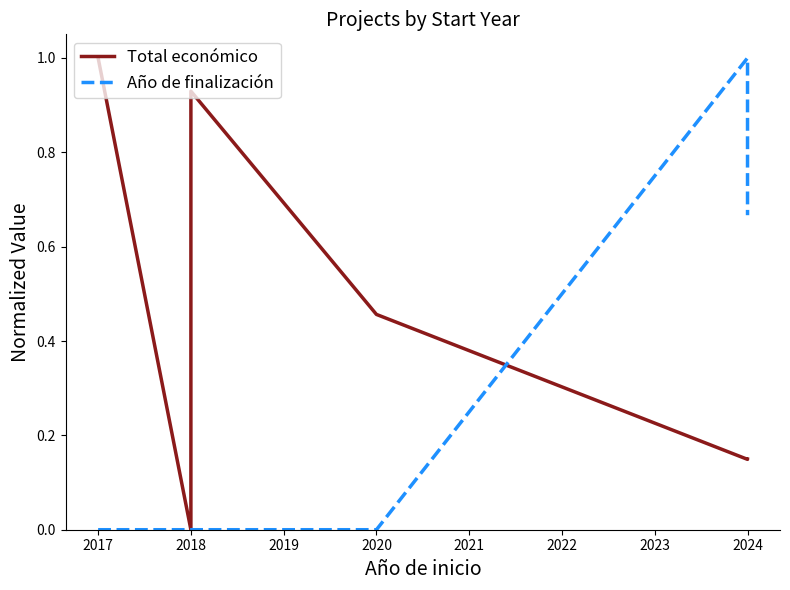

Is it true that Total económico equals 0.9 at 2018?

True